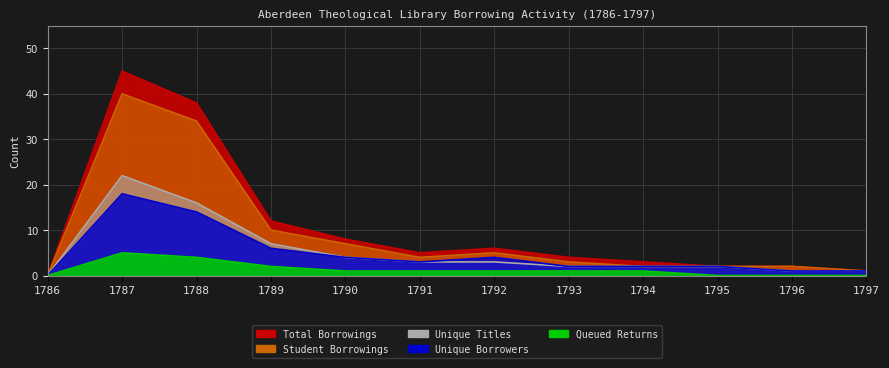

Where is Total Borrowings nearest to the value 22?

1789